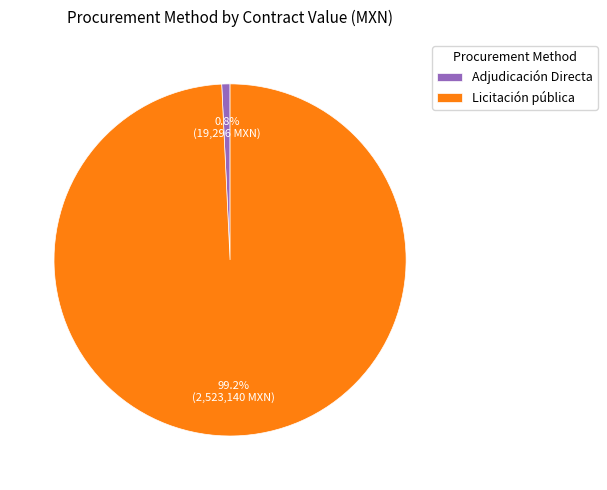

How many slices are in this pie chart?

2